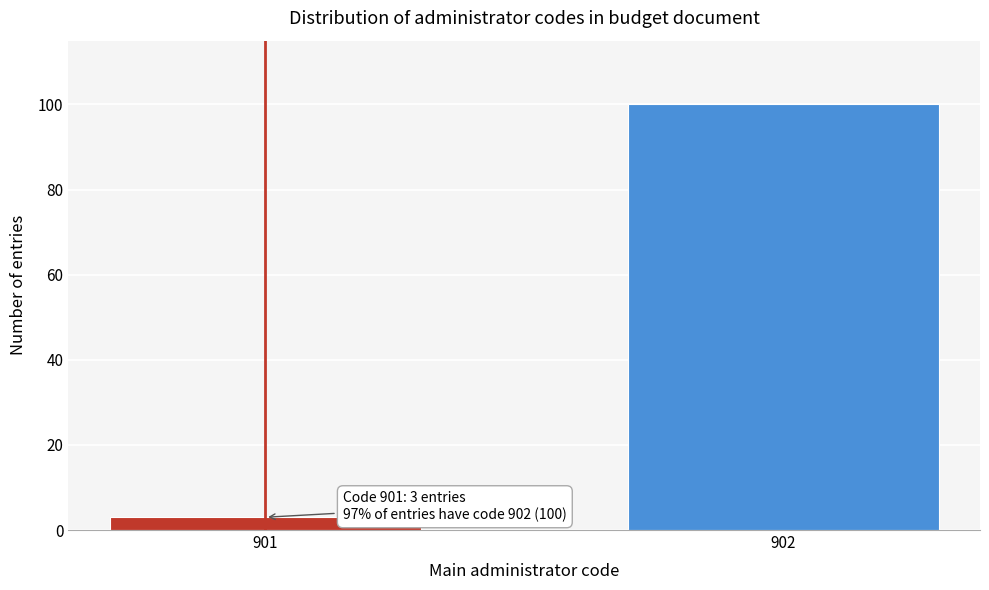

Reading left to right, extract all data points from this chart.

901=3	902=100